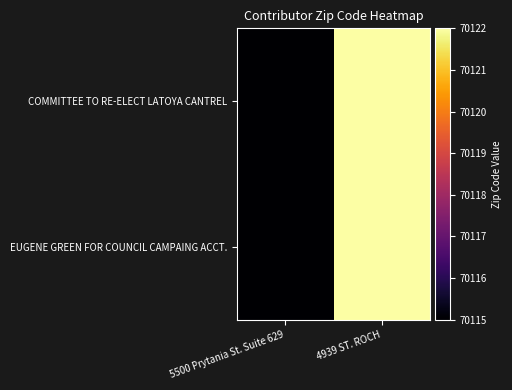

Reading left to right, extract all data points from this chart.

COMMITTEE TO RE-ELECT LATOYA CANTREL: 5500 Prytania St. Suite 629=70115	4939 ST. ROCH=70122
EUGENE GREEN FOR COUNCIL CAMPAING ACCT.: 5500 Prytania St. Suite 629=70115	4939 ST. ROCH=70122